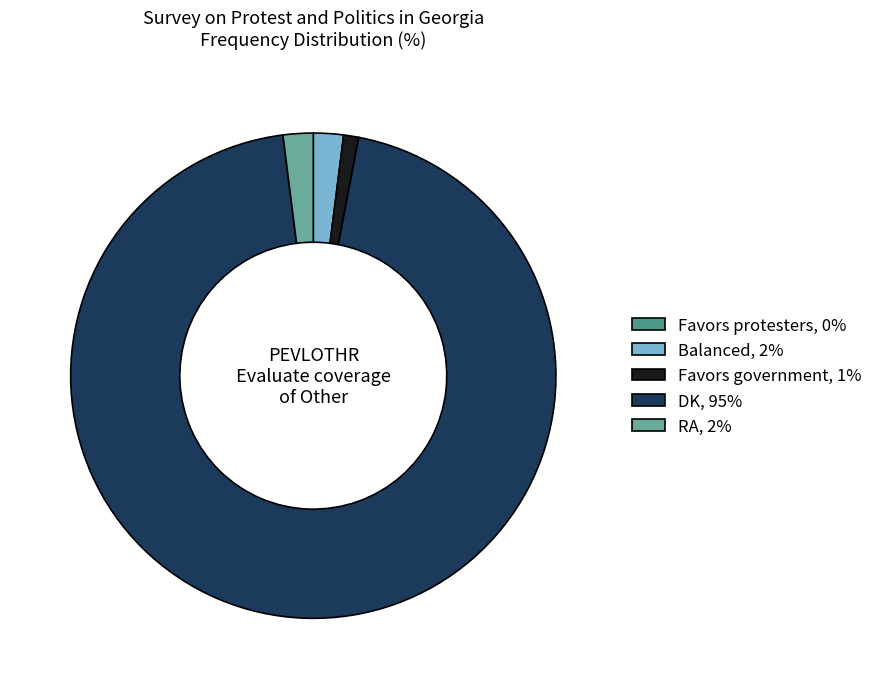

Does Favors protesters represent more than half of the total?

No